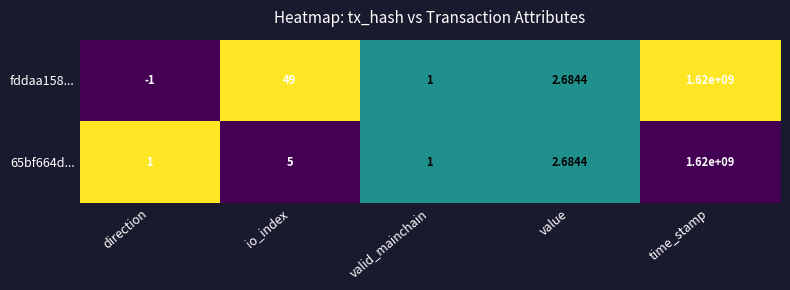

List the series in order of their overall mean, highest first.

fddaa158..., 65bf664d...